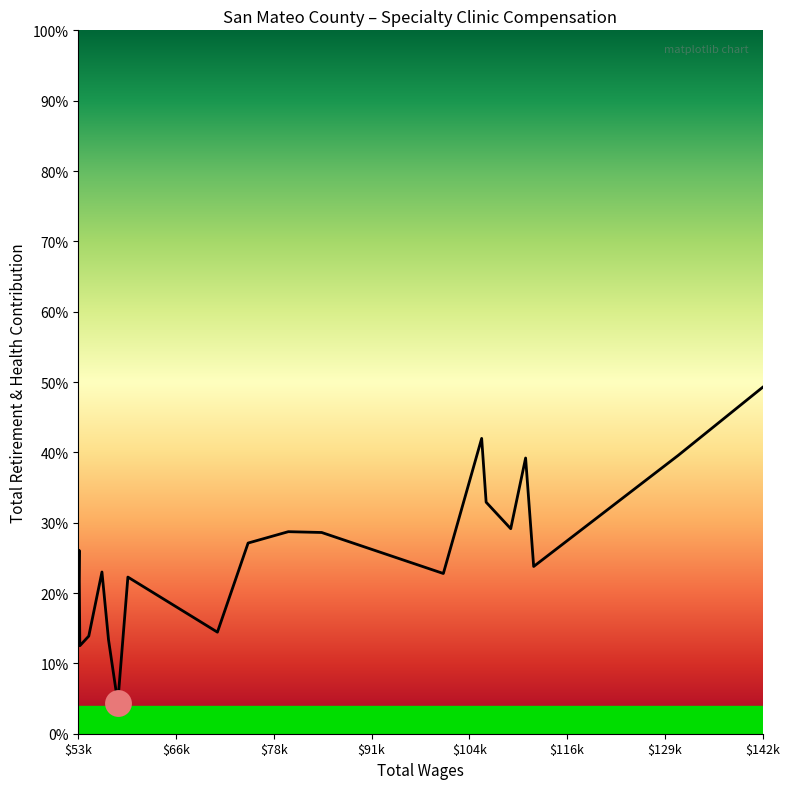

Is this an area chart (filled region under the line)?

Yes